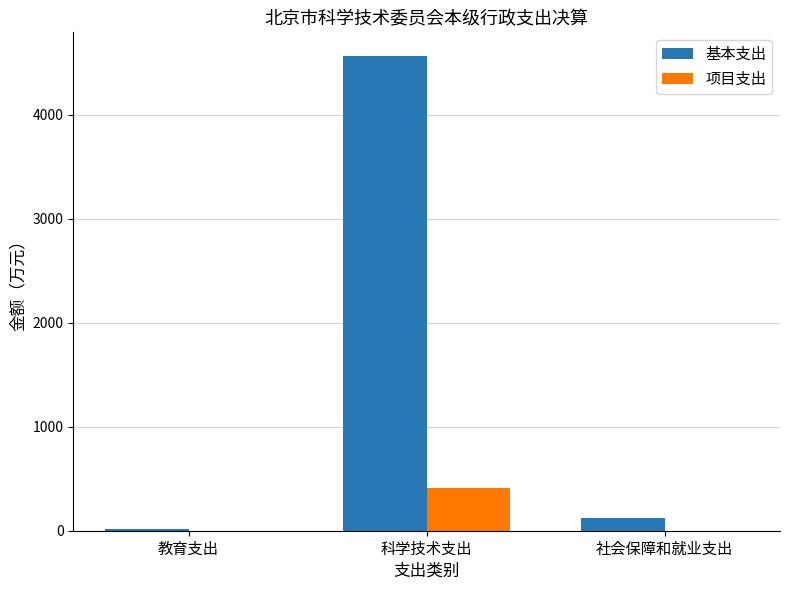

Reading right to left, what are all the values shown in this chart?

基本支出: 121.5	4566.5	16.7
项目支出: 0.0	414.7	0.0